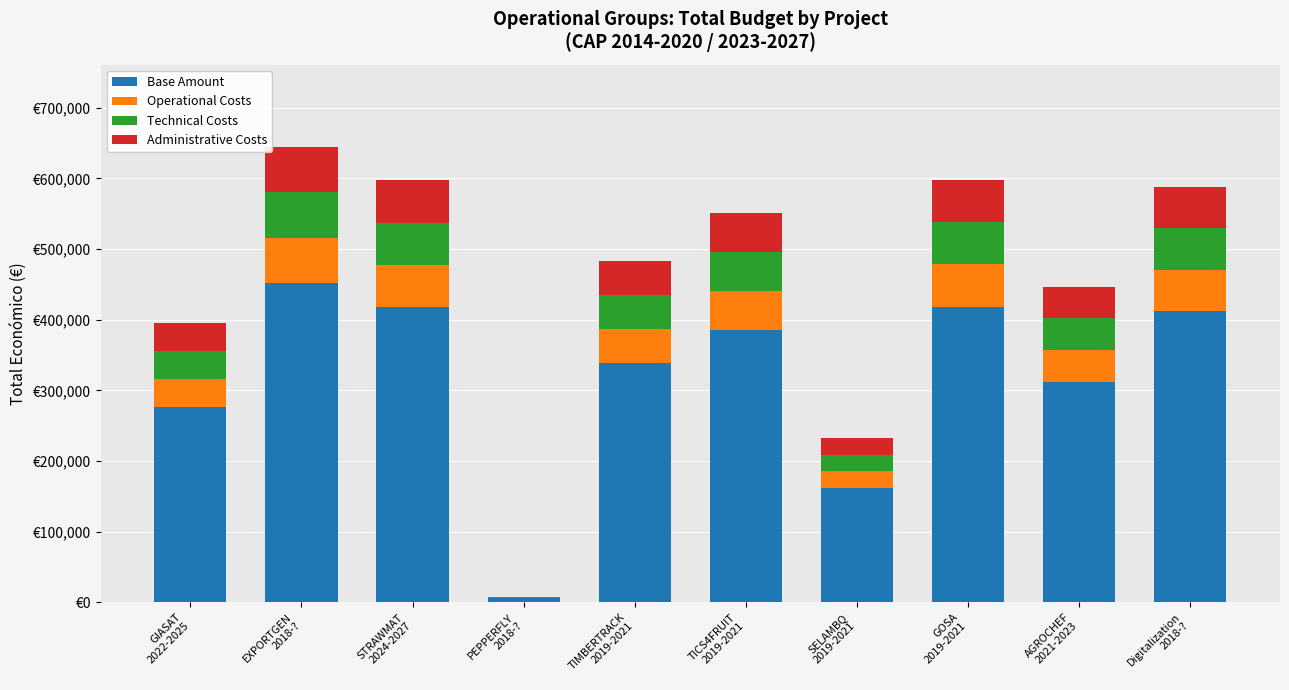

What is the sum of all Technical Costs values?

454428